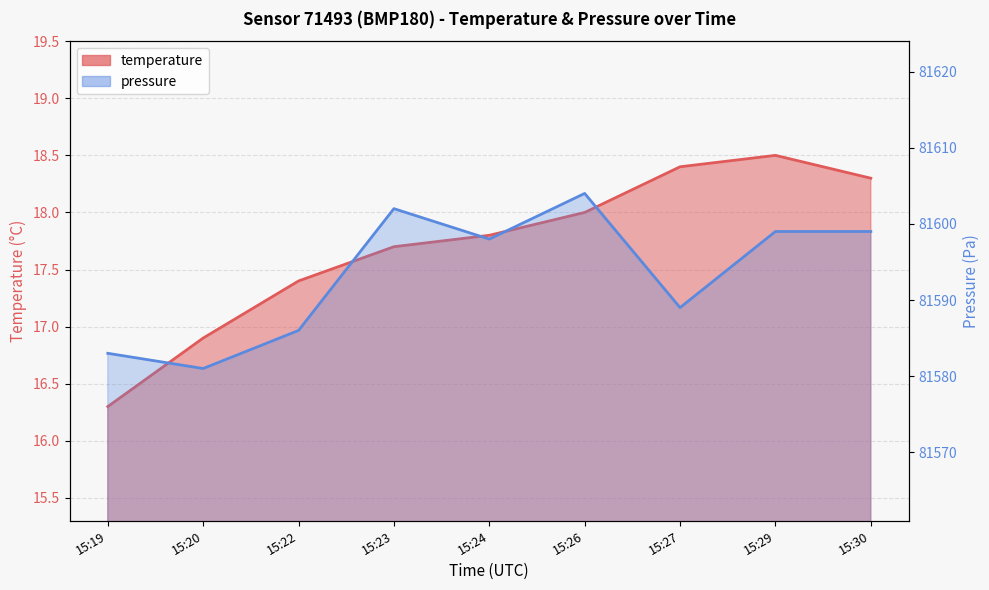

At which category is the sum across all series the highest?

15:26